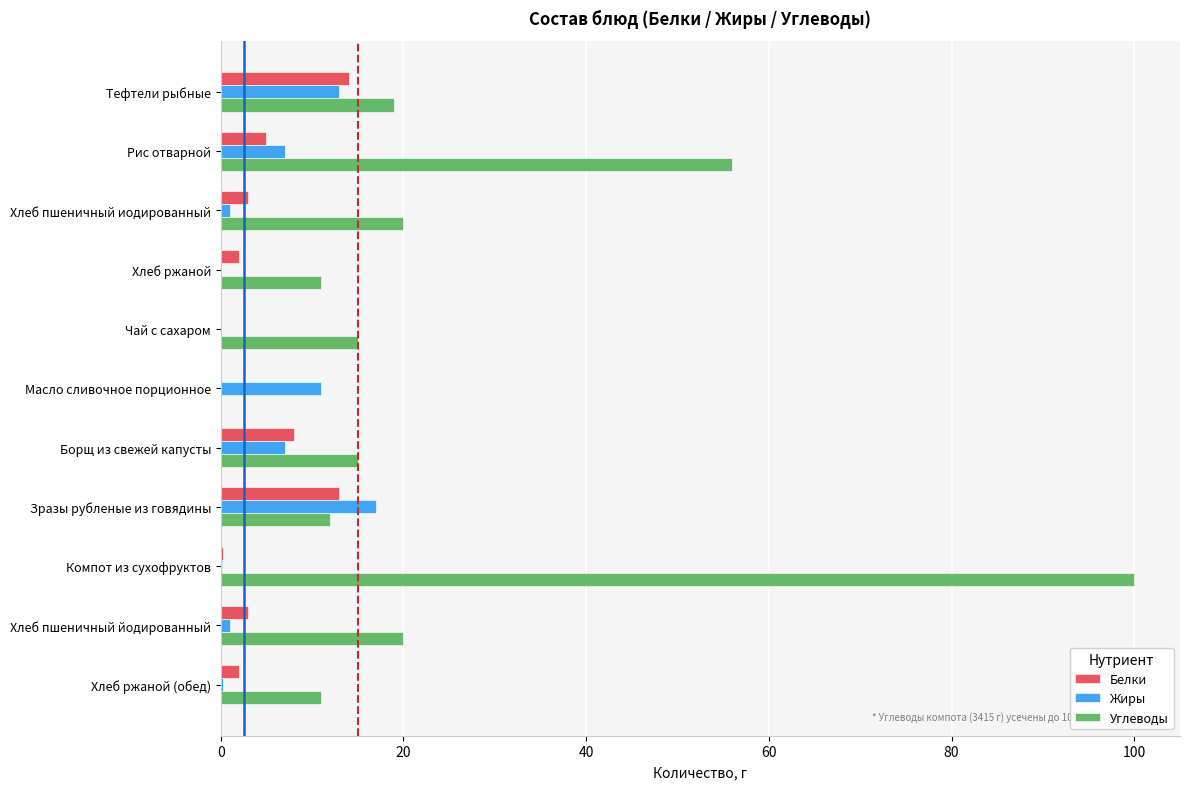

What is the sum of all Углеводы values?

279.0